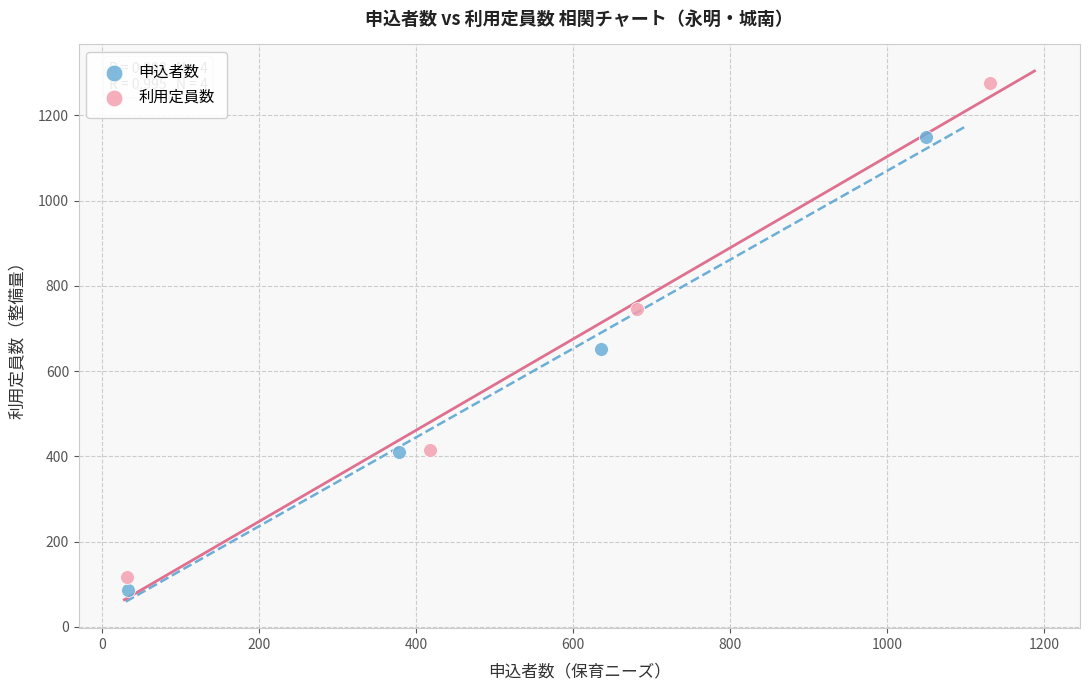

Which series has the largest Y range (max minus min)?

利用定員数